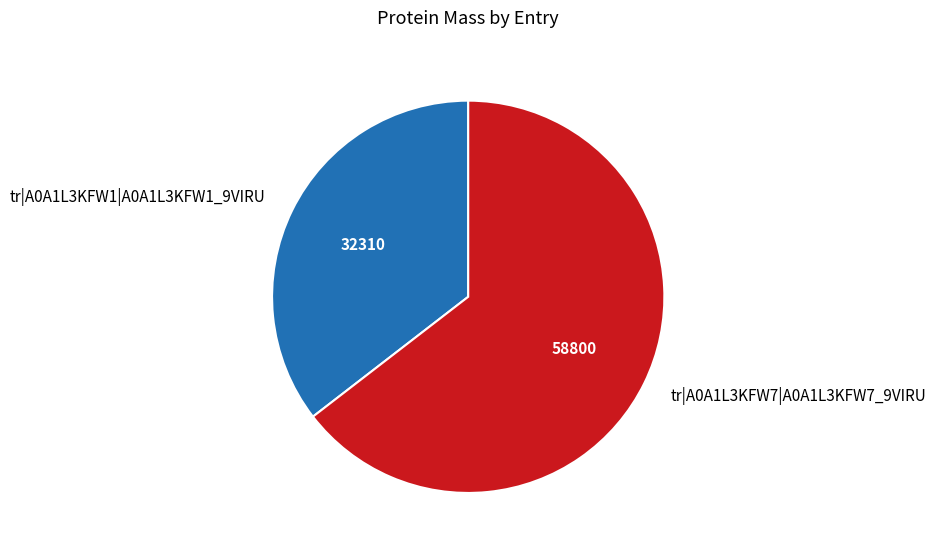

Is there any slice that represents more than half of the pie?

Yes